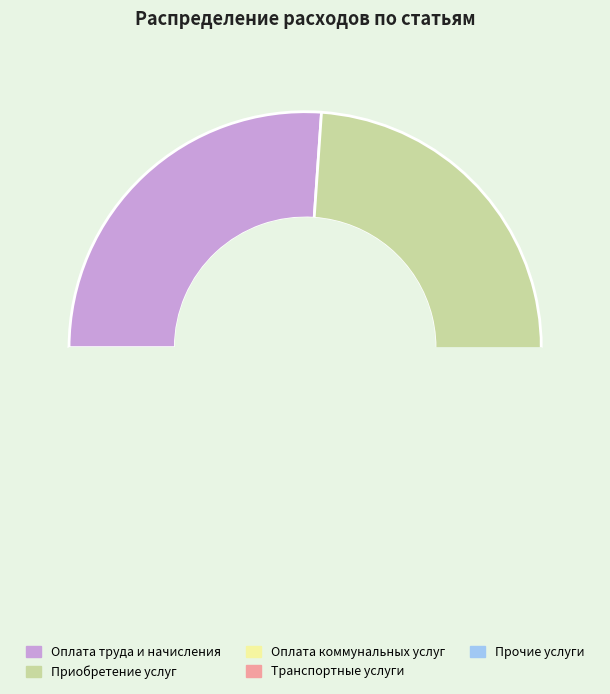

Is there a majority slice in this chart?

No